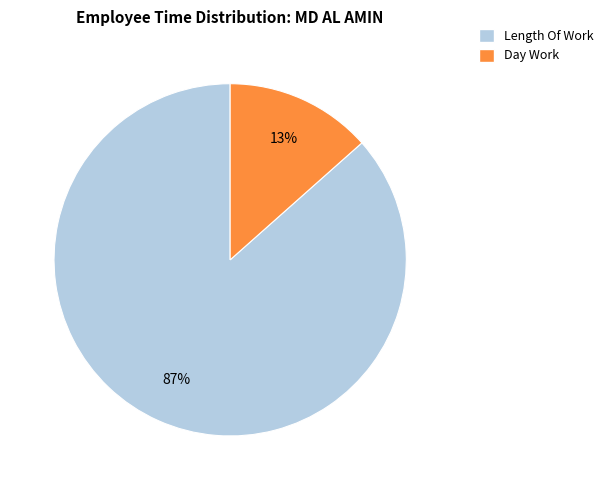

How many segments does this pie chart have?

2